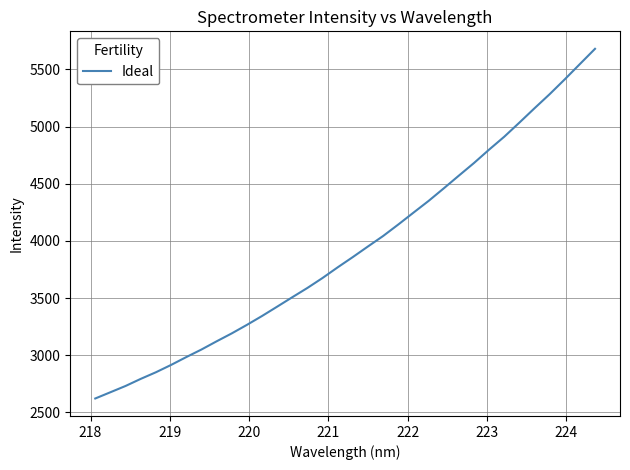

What is the difference between the maximum and minimum values?

3059.1